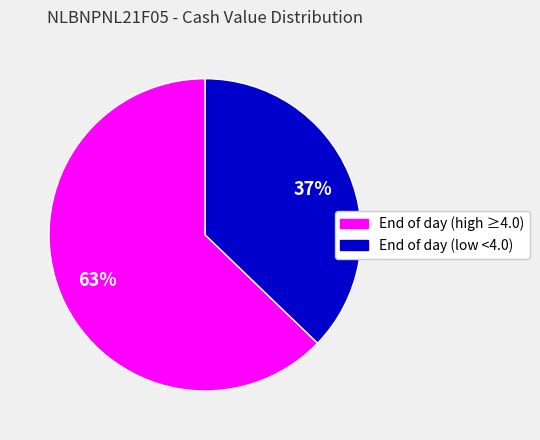

To the nearest percent, what is the average slice percentage?

50%